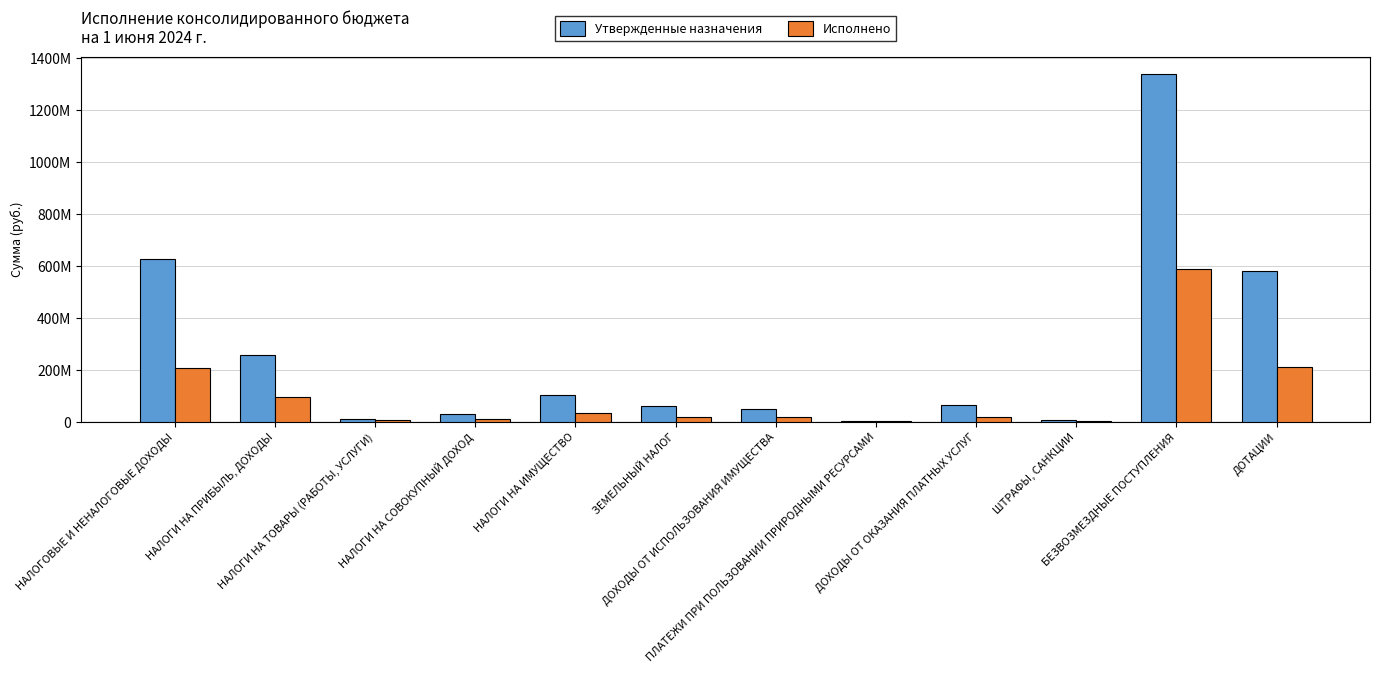

Are the bars horizontal?

No